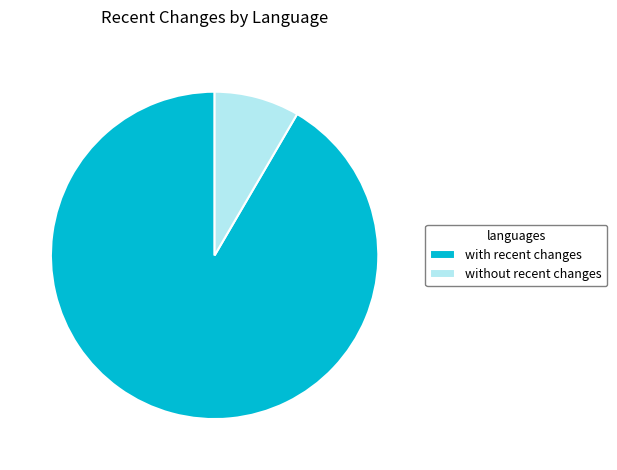

Count the number of slices in the pie.

2